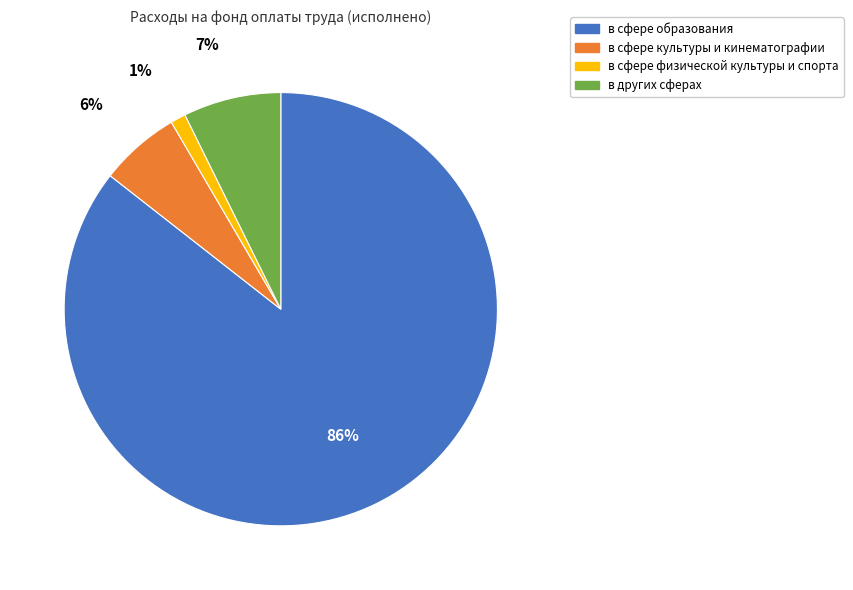

What percentage is the в сфере культуры и кинематографии slice, to the nearest percent?

6%